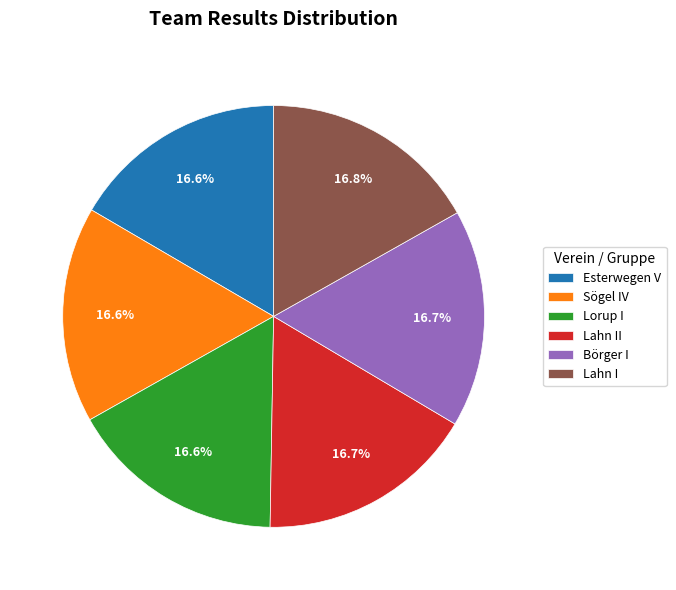

To the nearest percent, what percentage of the pie is Sögel IV?

17%